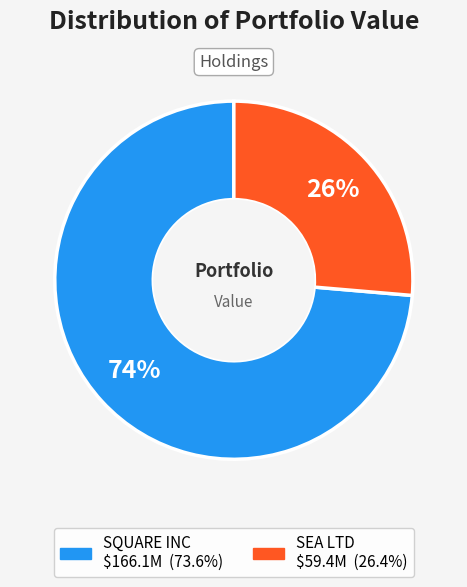

Rank the categories by value from highest to lowest.

SQUARE INC, SEA LTD